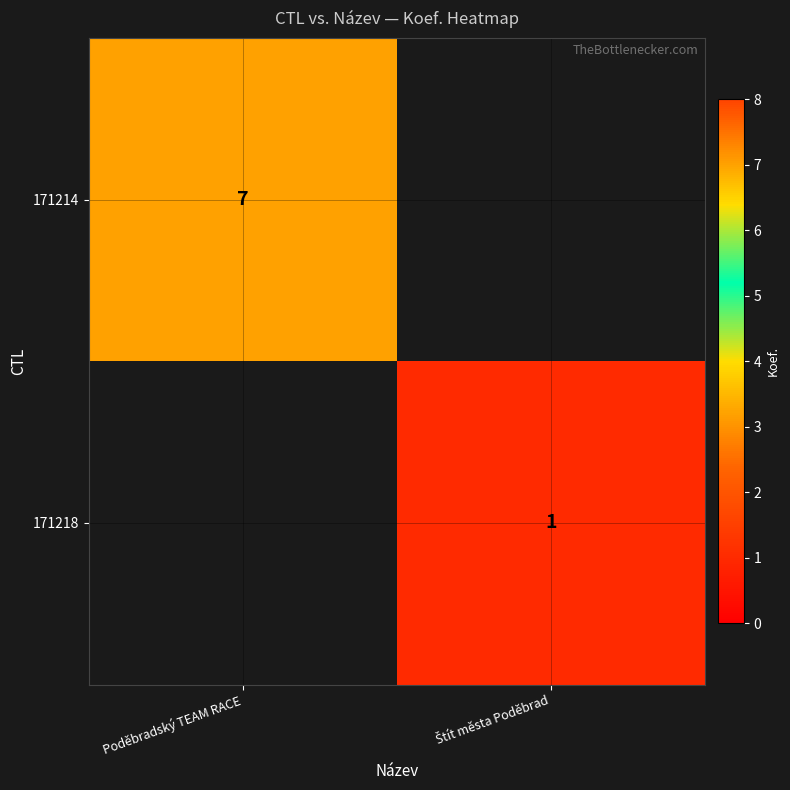

Is it true that 171214 equals 7 at Poděbradský TEAM RACE?

True